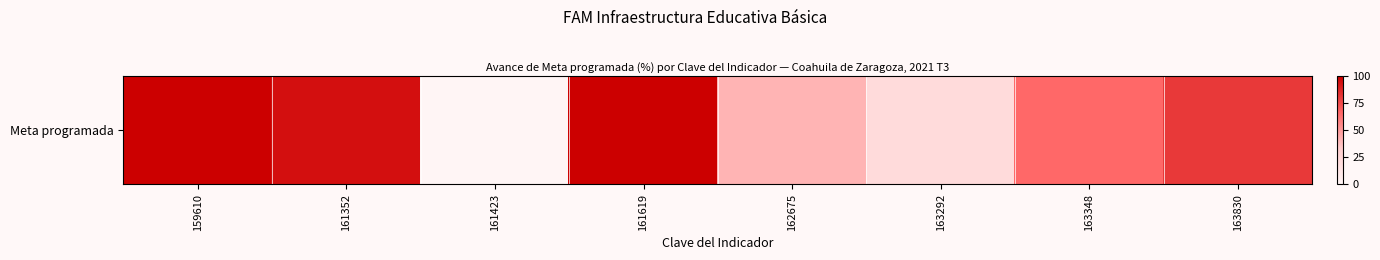

The value at 161352 is 158.5. True or false?

False